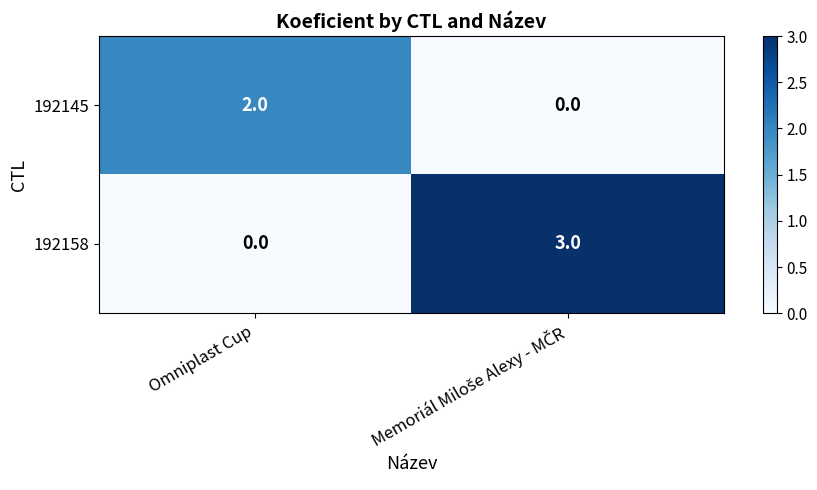

How many data points does each series have?

2